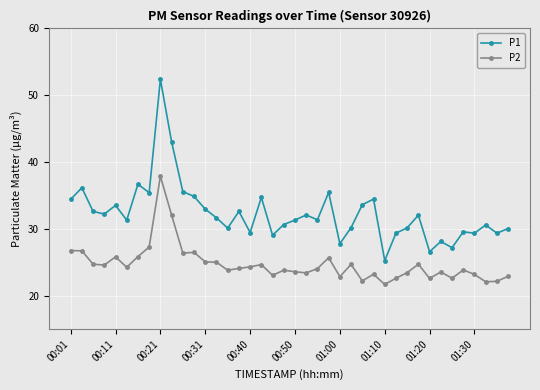

True or false: P1 and P2 intersect in this chart.

False